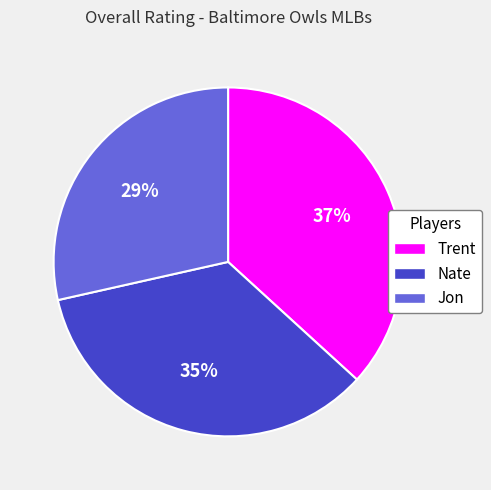

Is there any slice that represents more than half of the pie?

No